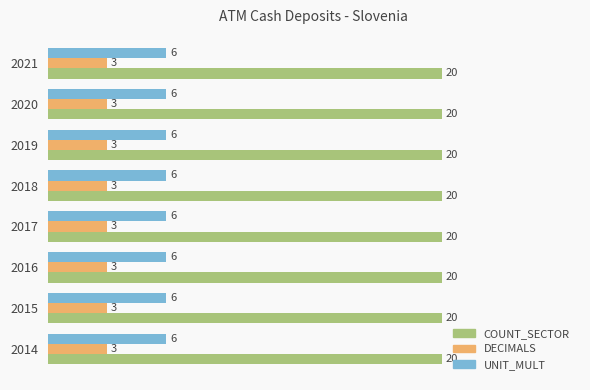

Rank the series by their average value, from lowest to highest.

DECIMALS, UNIT_MULT, COUNT_SECTOR